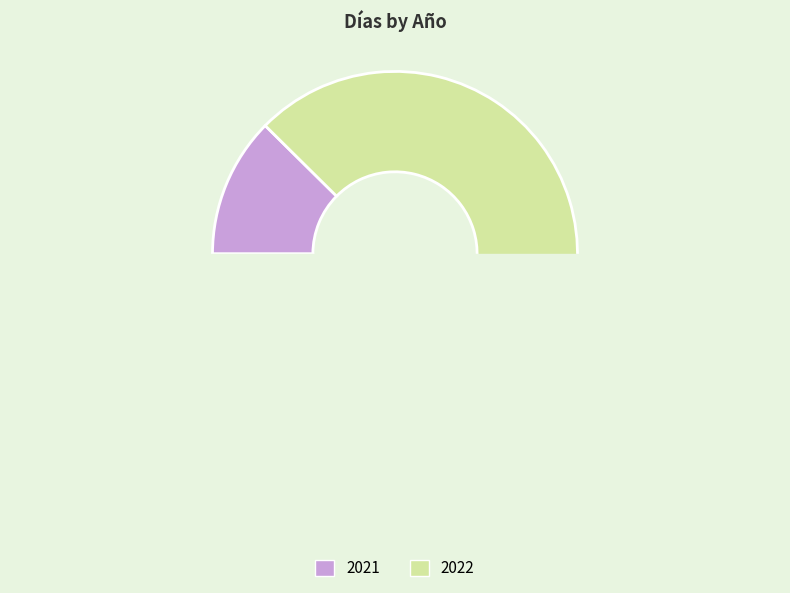

To the nearest percent, what is the average slice percentage?

50%